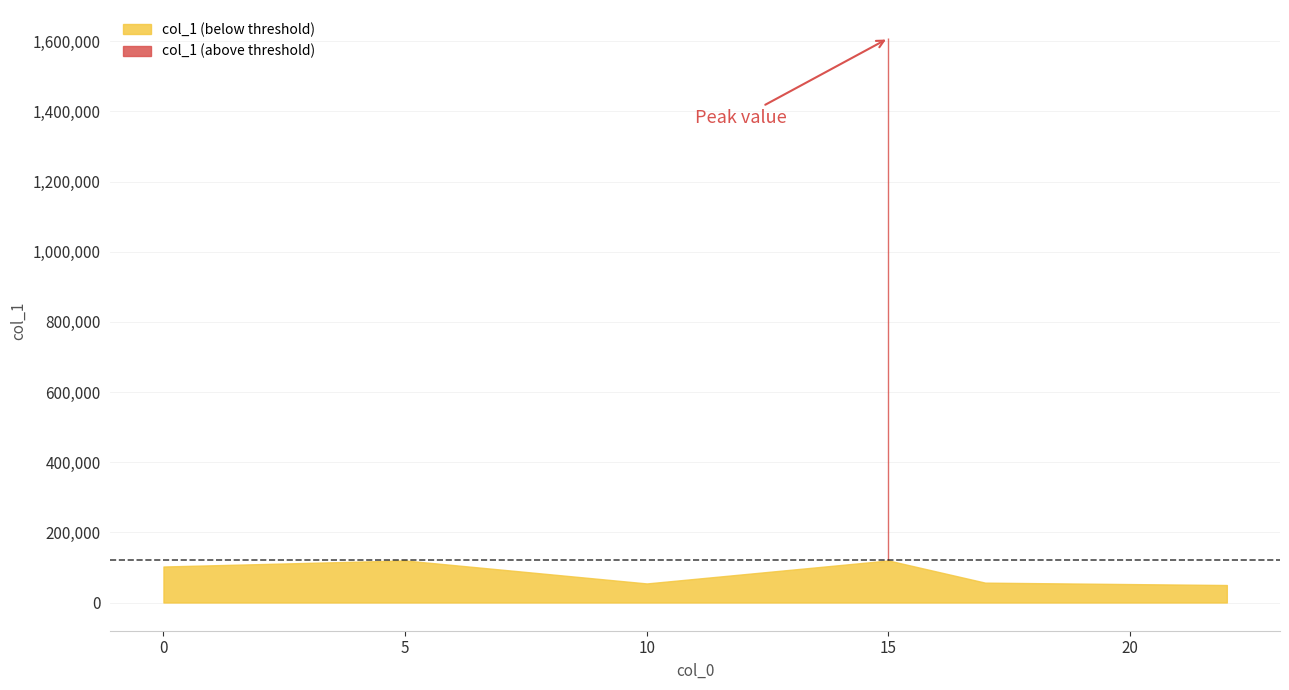

What is the greatest value displayed?

1608489